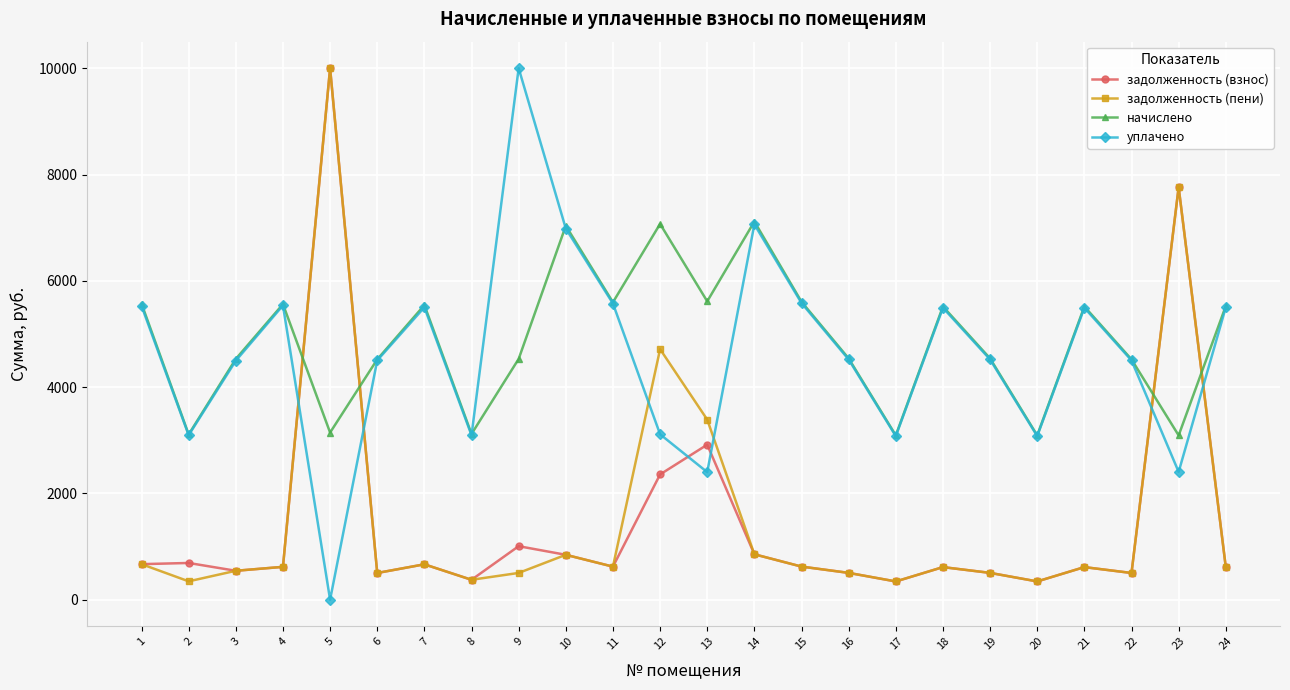

How many times do начислено and задолженность (взнос) cross each other?

4